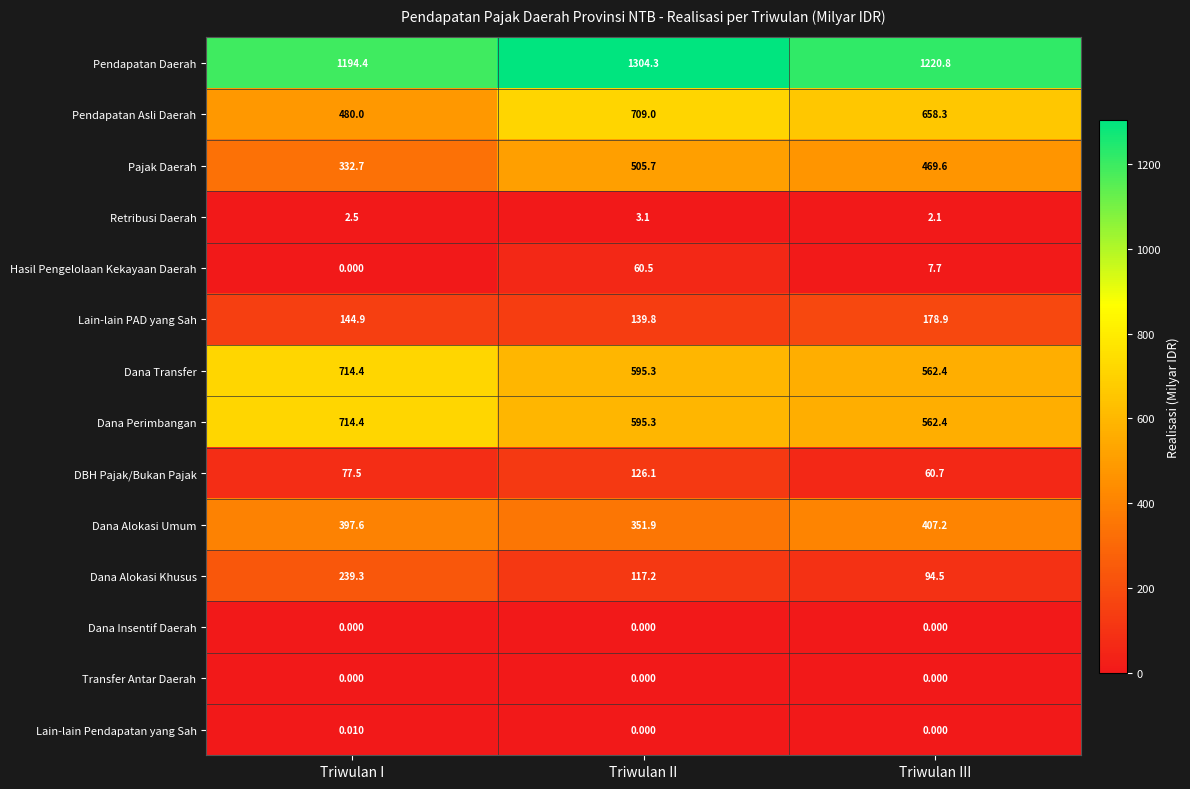

Where does the Dana Transfer series first go above 595?

Triwulan I